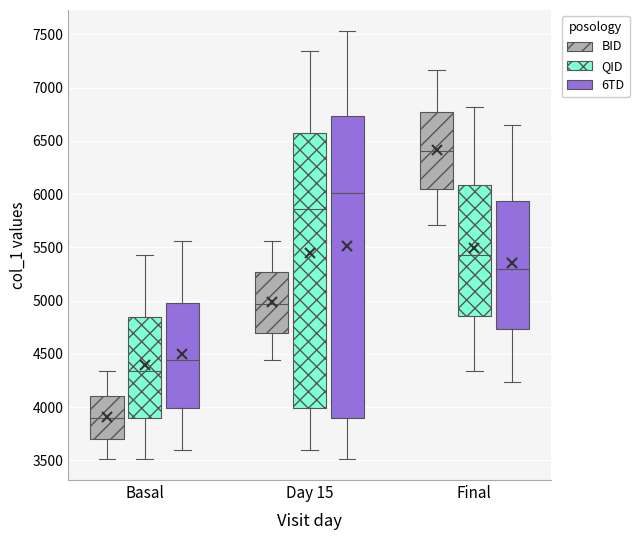

Comparing the boxes themselves (not the whiskers), which one is the tallest?

Day 15 (6TD)